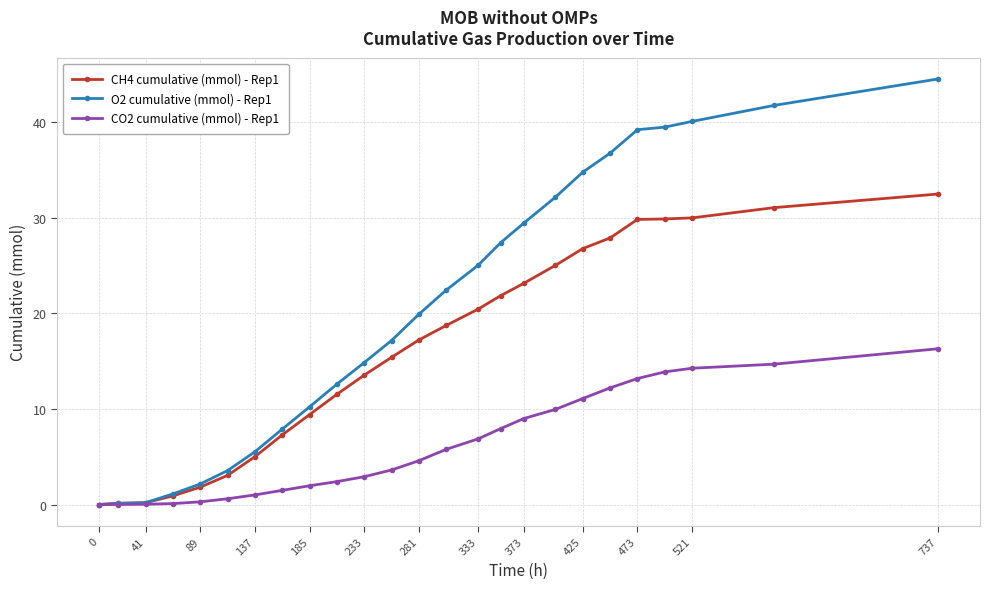

At how many categories does at least one series exceed 11?

16